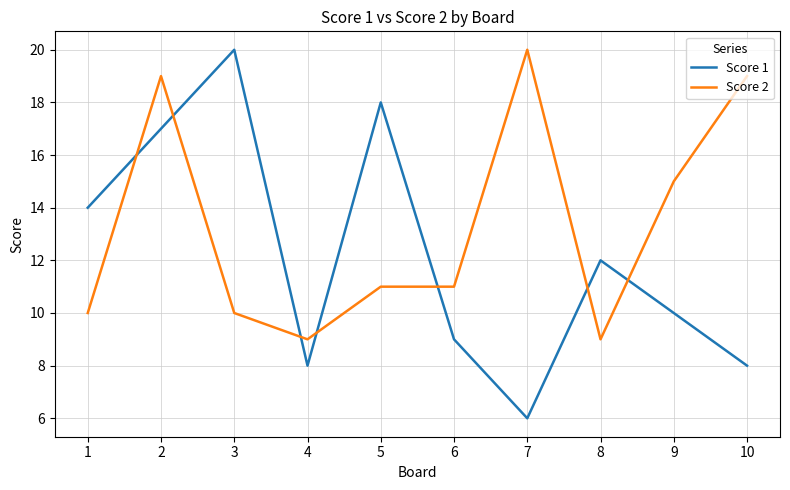

What is the average value of the Score 2 series?

13